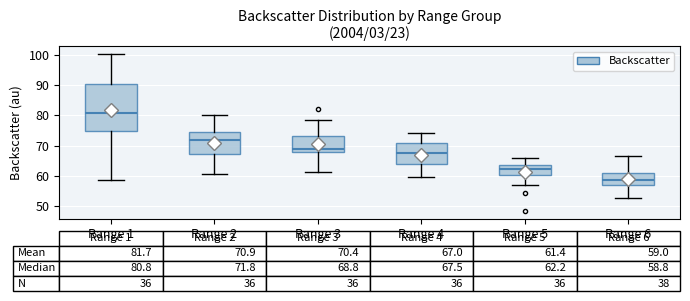

Which box is the tallest, from its lower edge to its upper edge?

Range 1